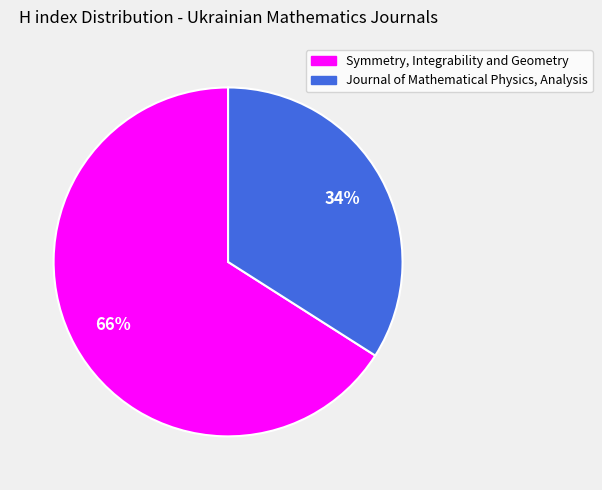

Combined, do Symmetry, Integrability and Geometry and Journal of Mathematical Physics, Analysis account for over 50%?

Yes